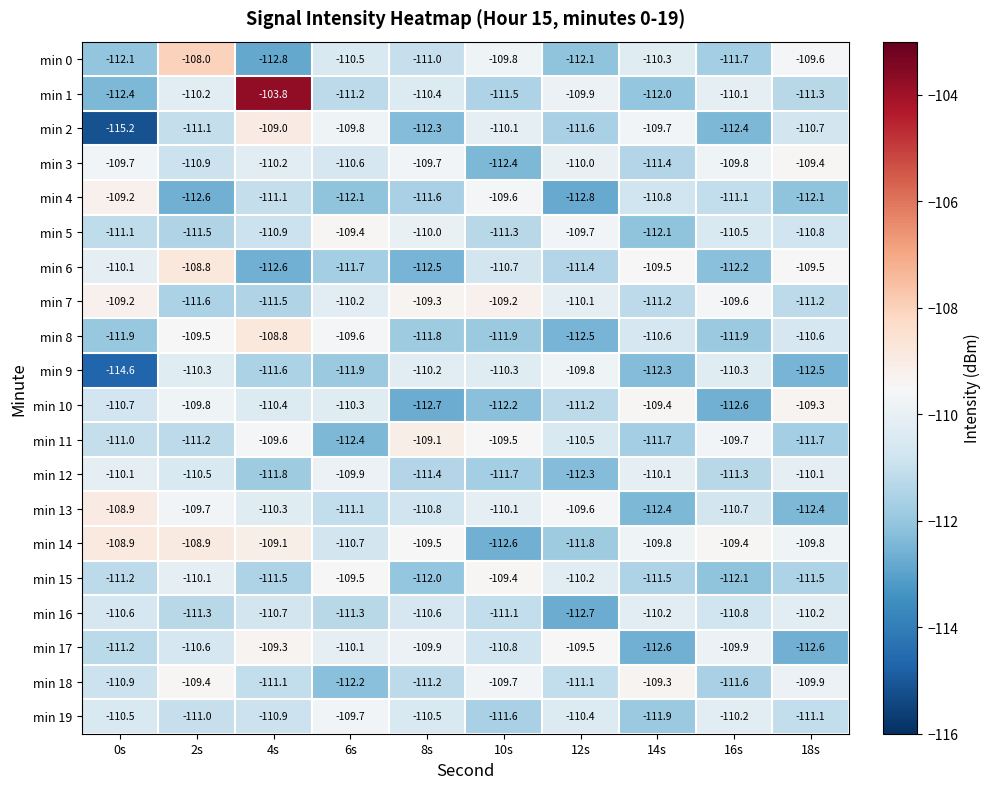

What is the total value across all series at 8s?

-2216.5